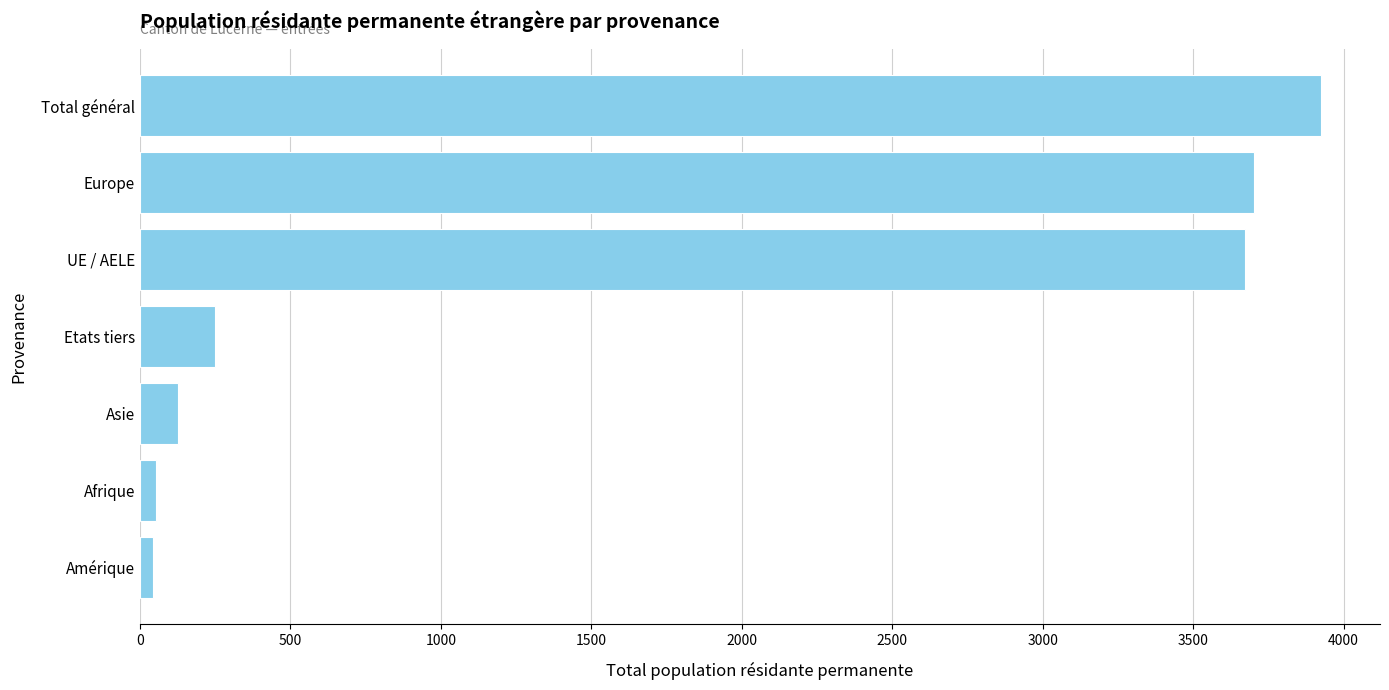

Is it true that the value at Asie is 126?

True